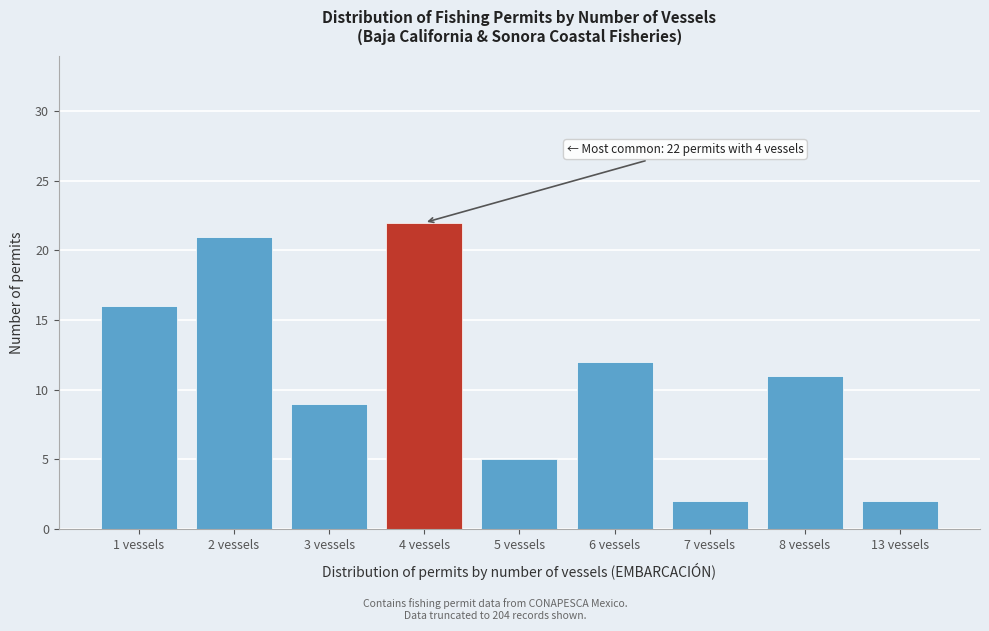

Reading left to right, what are all the values shown in this chart?

1 vessels=16	2 vessels=21	3 vessels=9	4 vessels=22	5 vessels=5	6 vessels=12	7 vessels=2	8 vessels=11	13 vessels=2